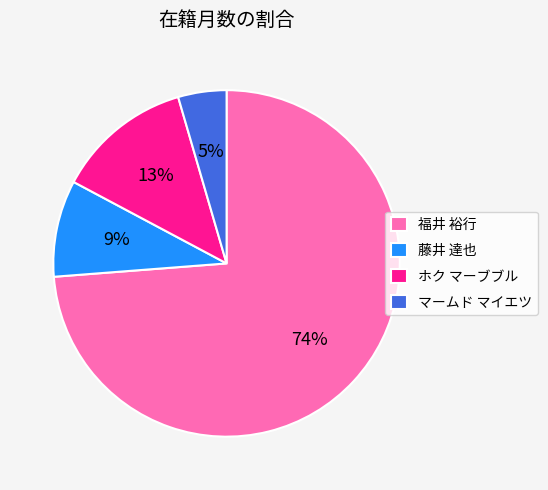

Combined, do マームド マイエツ and 藤井 達也 account for over 50%?

No